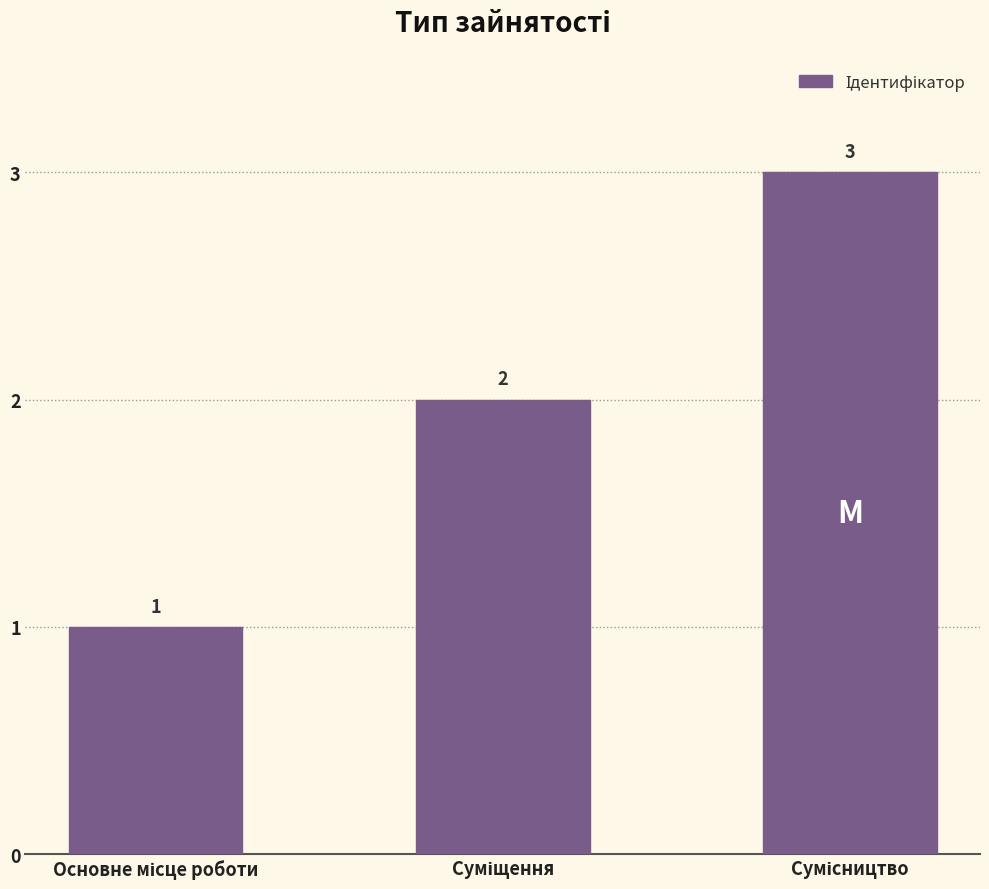

Count the values in the range 1 to 3.

3